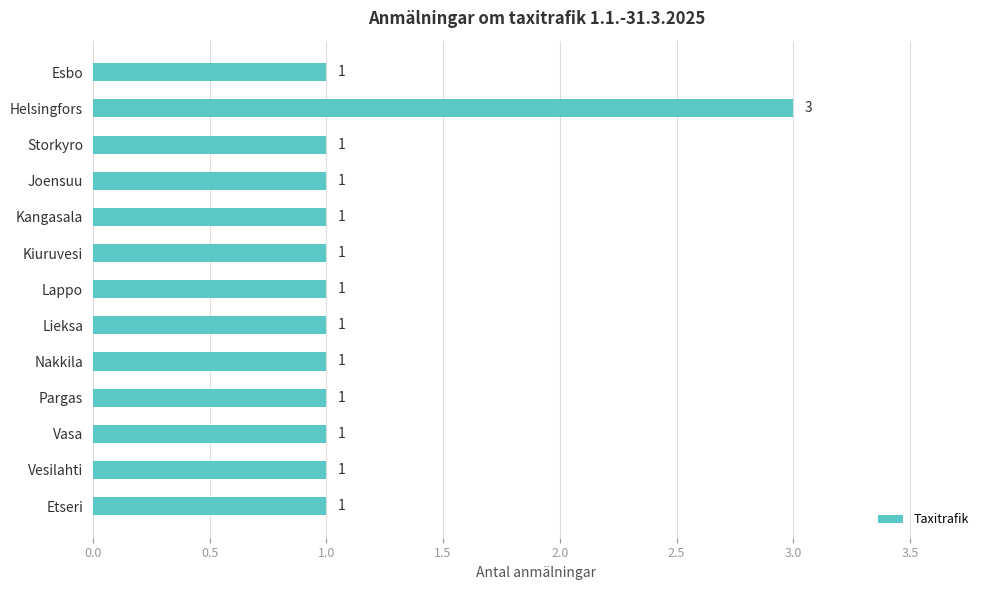

What is the label of the 13th bar from the bottom?

Esbo